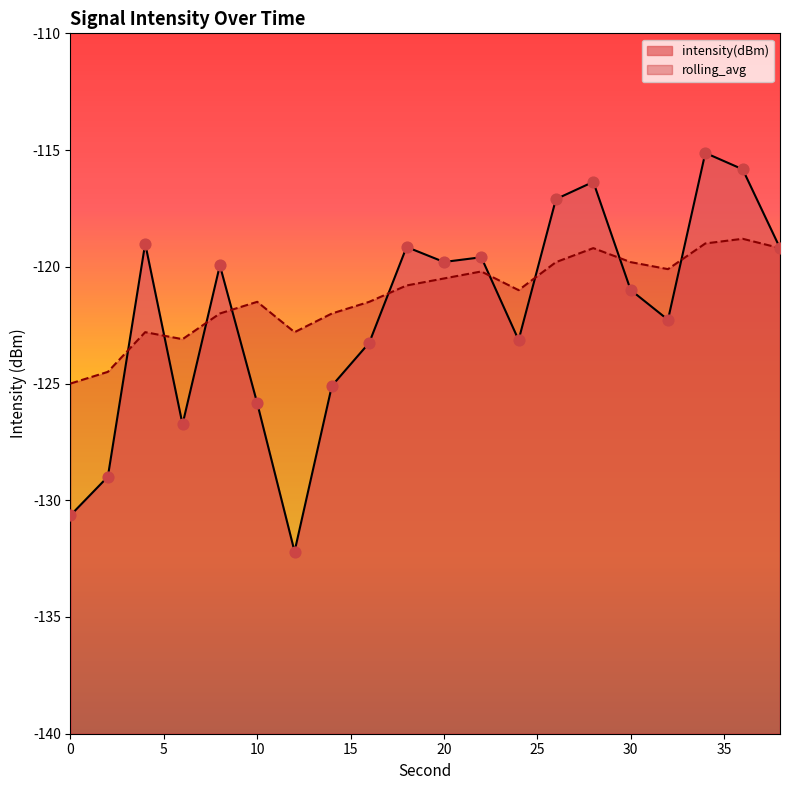

Which series has the largest total across all categories?

rolling_avg